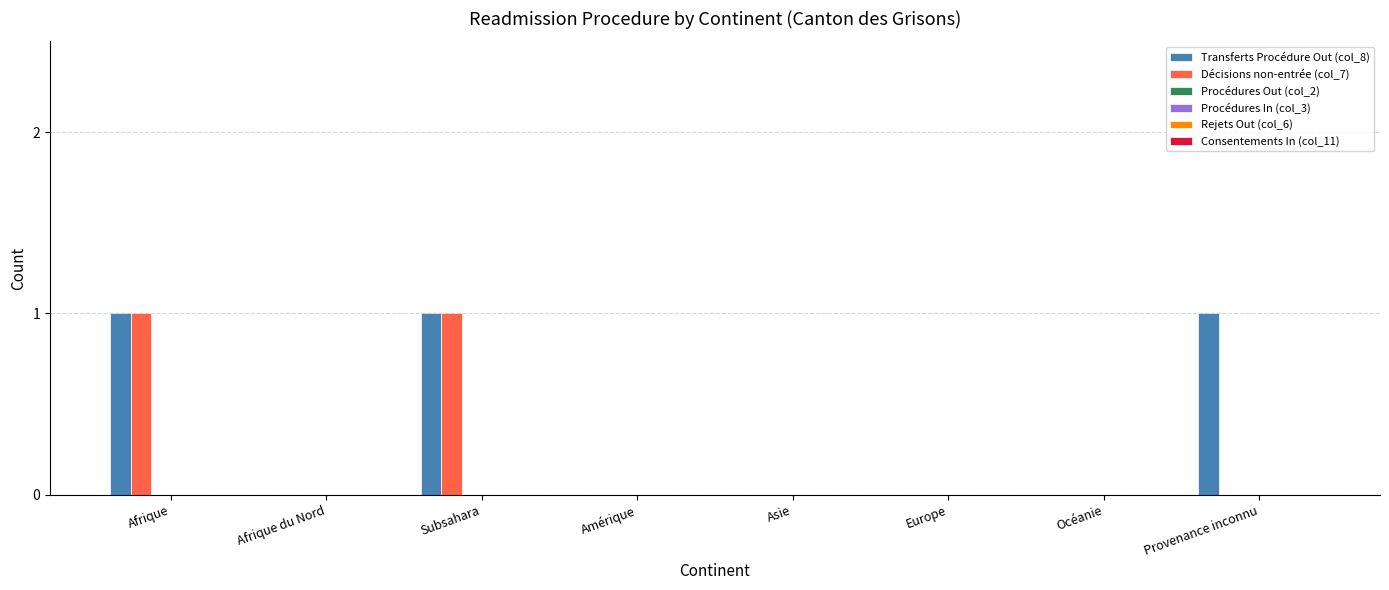

What is the sum of all Transferts Procédure Out (col_8) values?

3